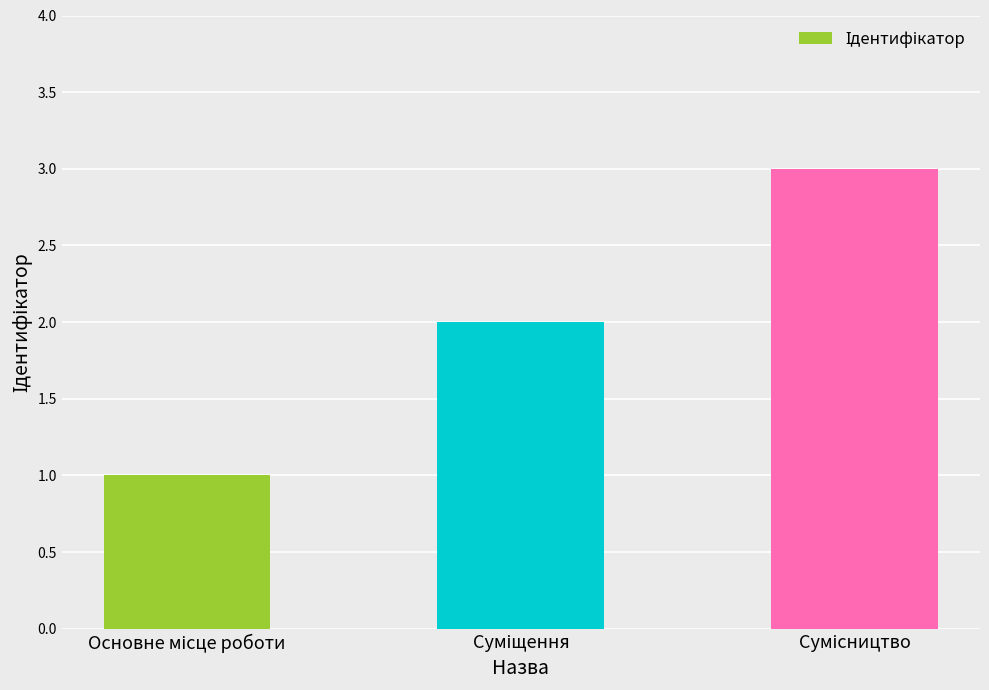

What is the sum of all values?

6